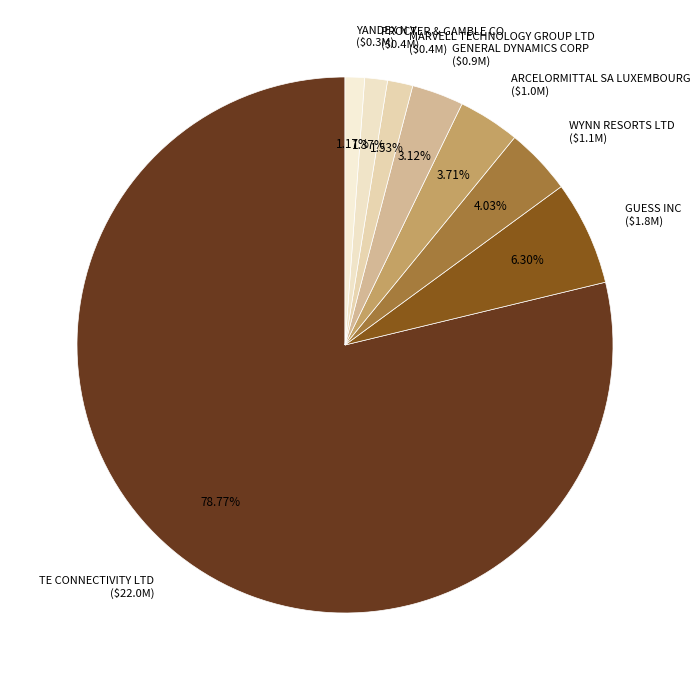

Is there a majority slice in this chart?

Yes